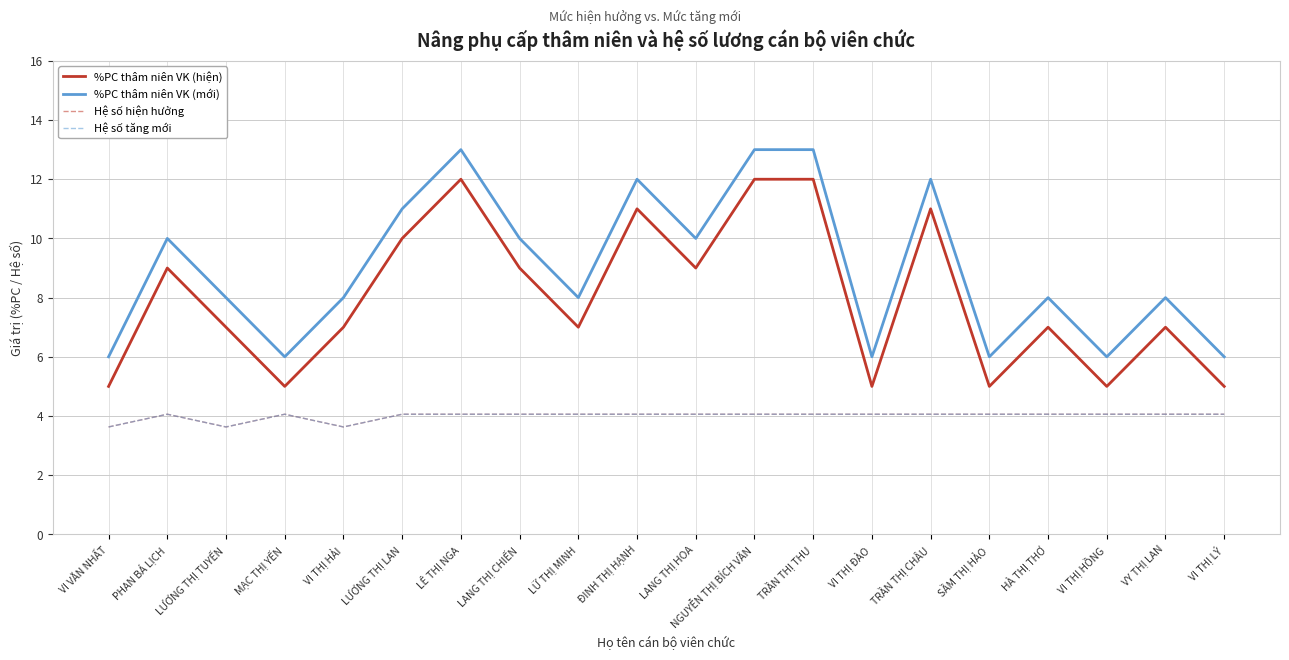

What is the maximum value shown in the chart?

13.0